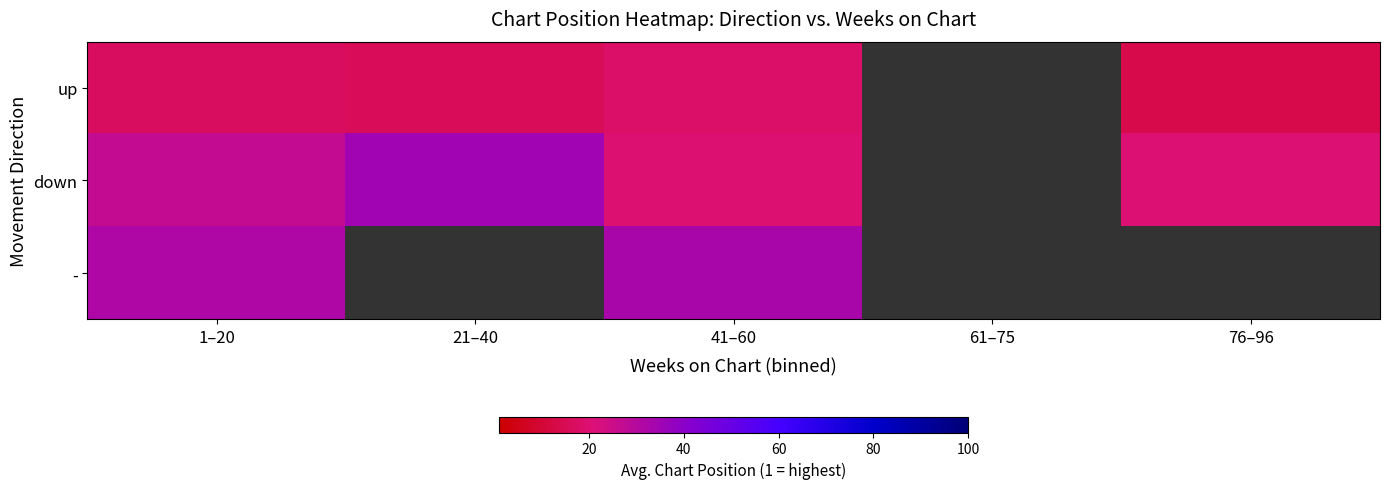

Which has a higher value, 61–75 or 21–40?

21–40